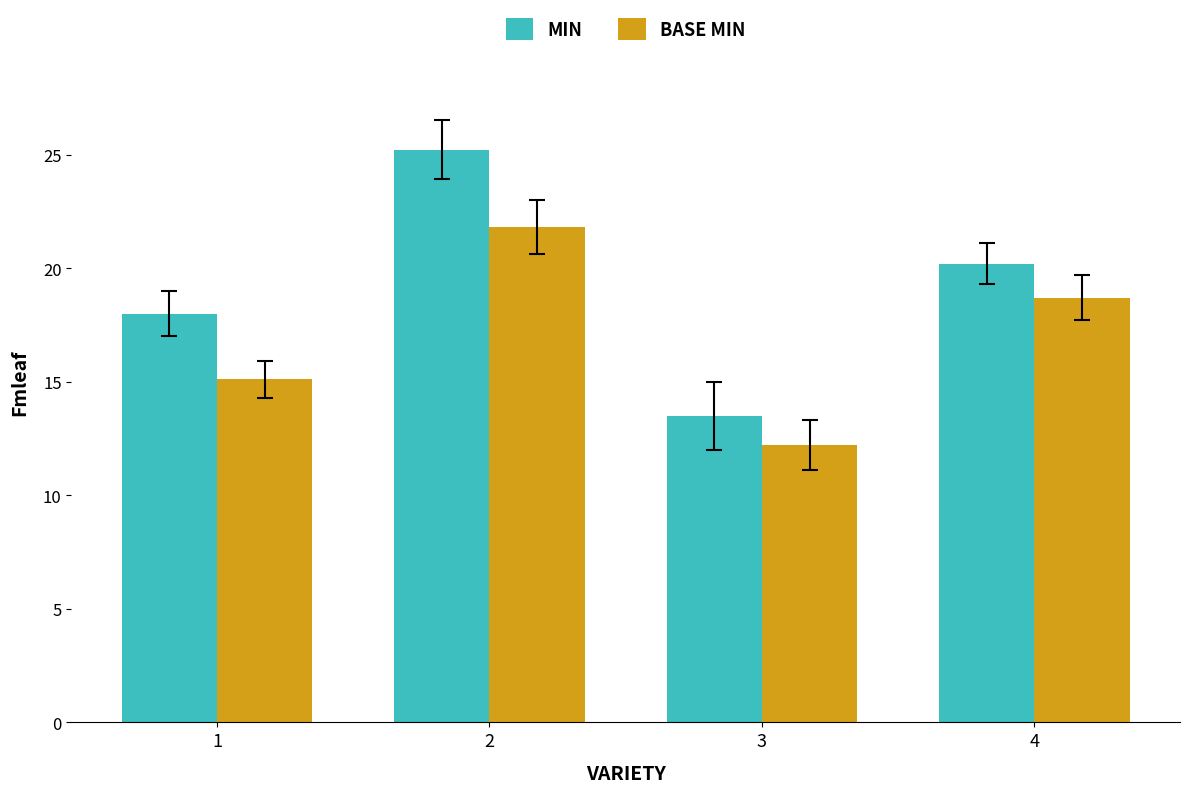

Which label corresponds to the largest value in the chart?

2